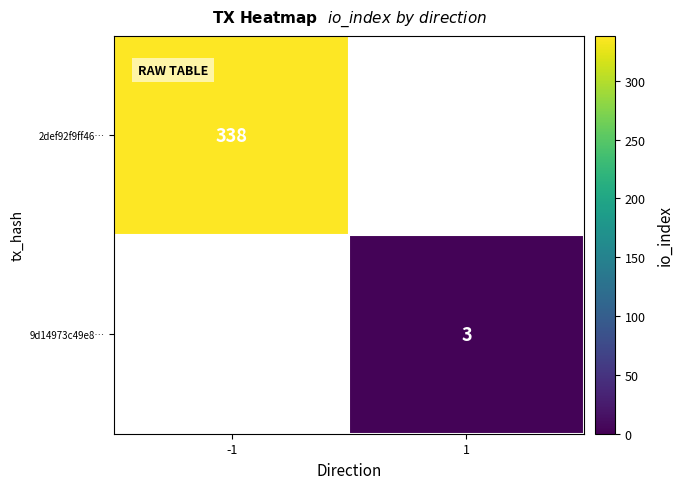

Which has a higher value, 1 or -1?

-1